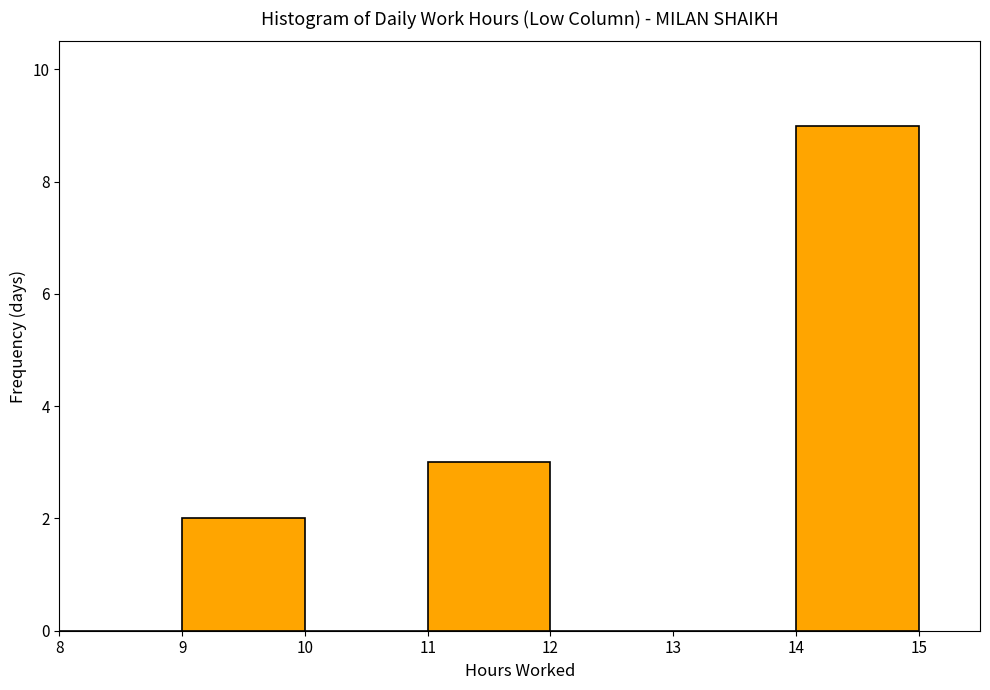

How tall is the bar that spans 9 to 10 on the x-axis? The values are not printed on the chart, so give them approximately, as read against the axis.

2